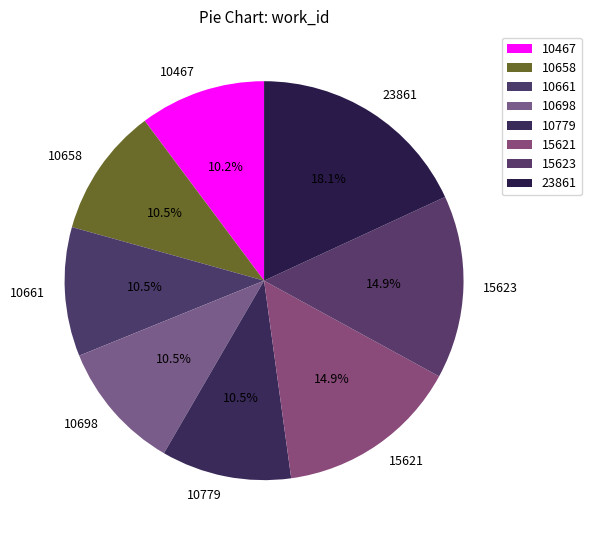

What is the total percentage of 10467 and 23861?

28.3%